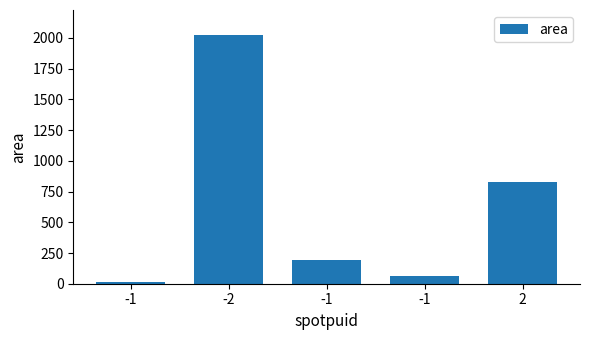

Where does the data first go above 193?

-2